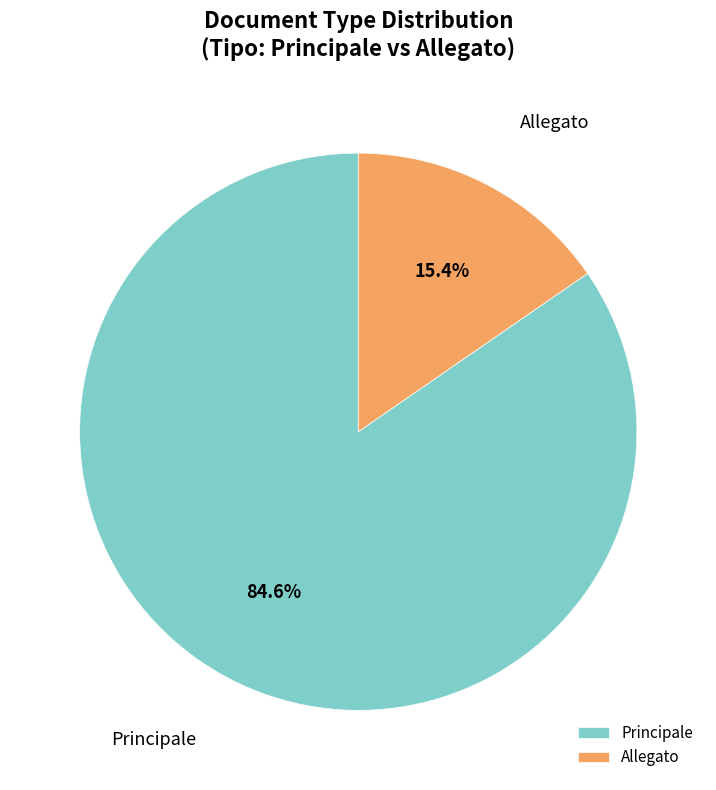

To the nearest percent, what is the difference between the largest and smallest slice percentages?

69%